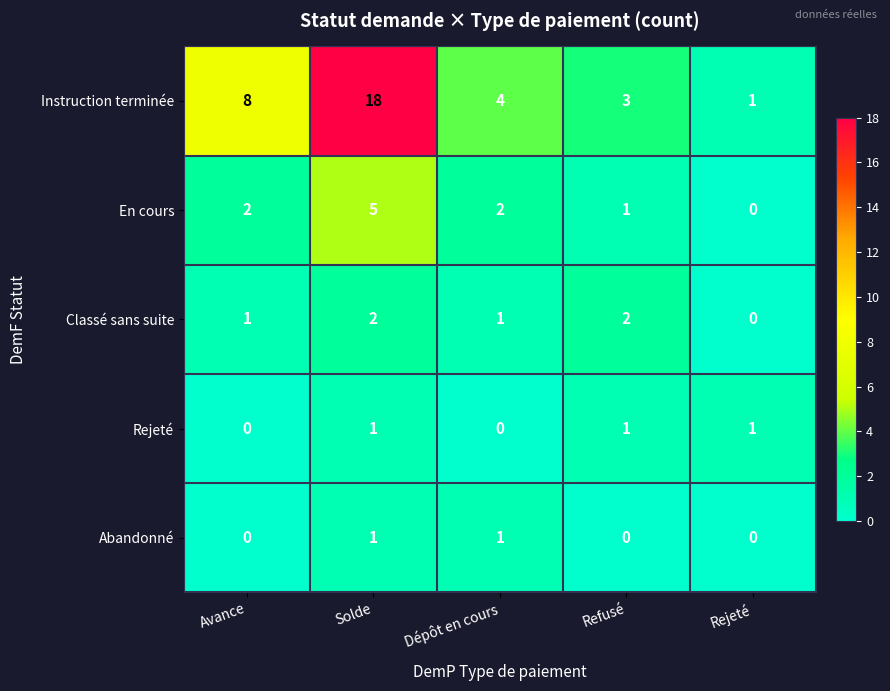

Where is Instruction terminée nearest to the value 9?

Avance